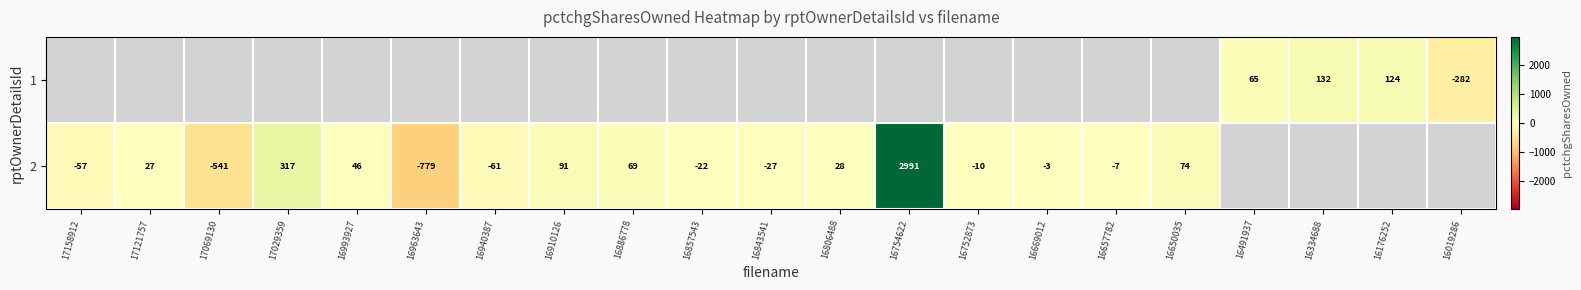

Is it true that 1 equals 35 at 16176252?

False